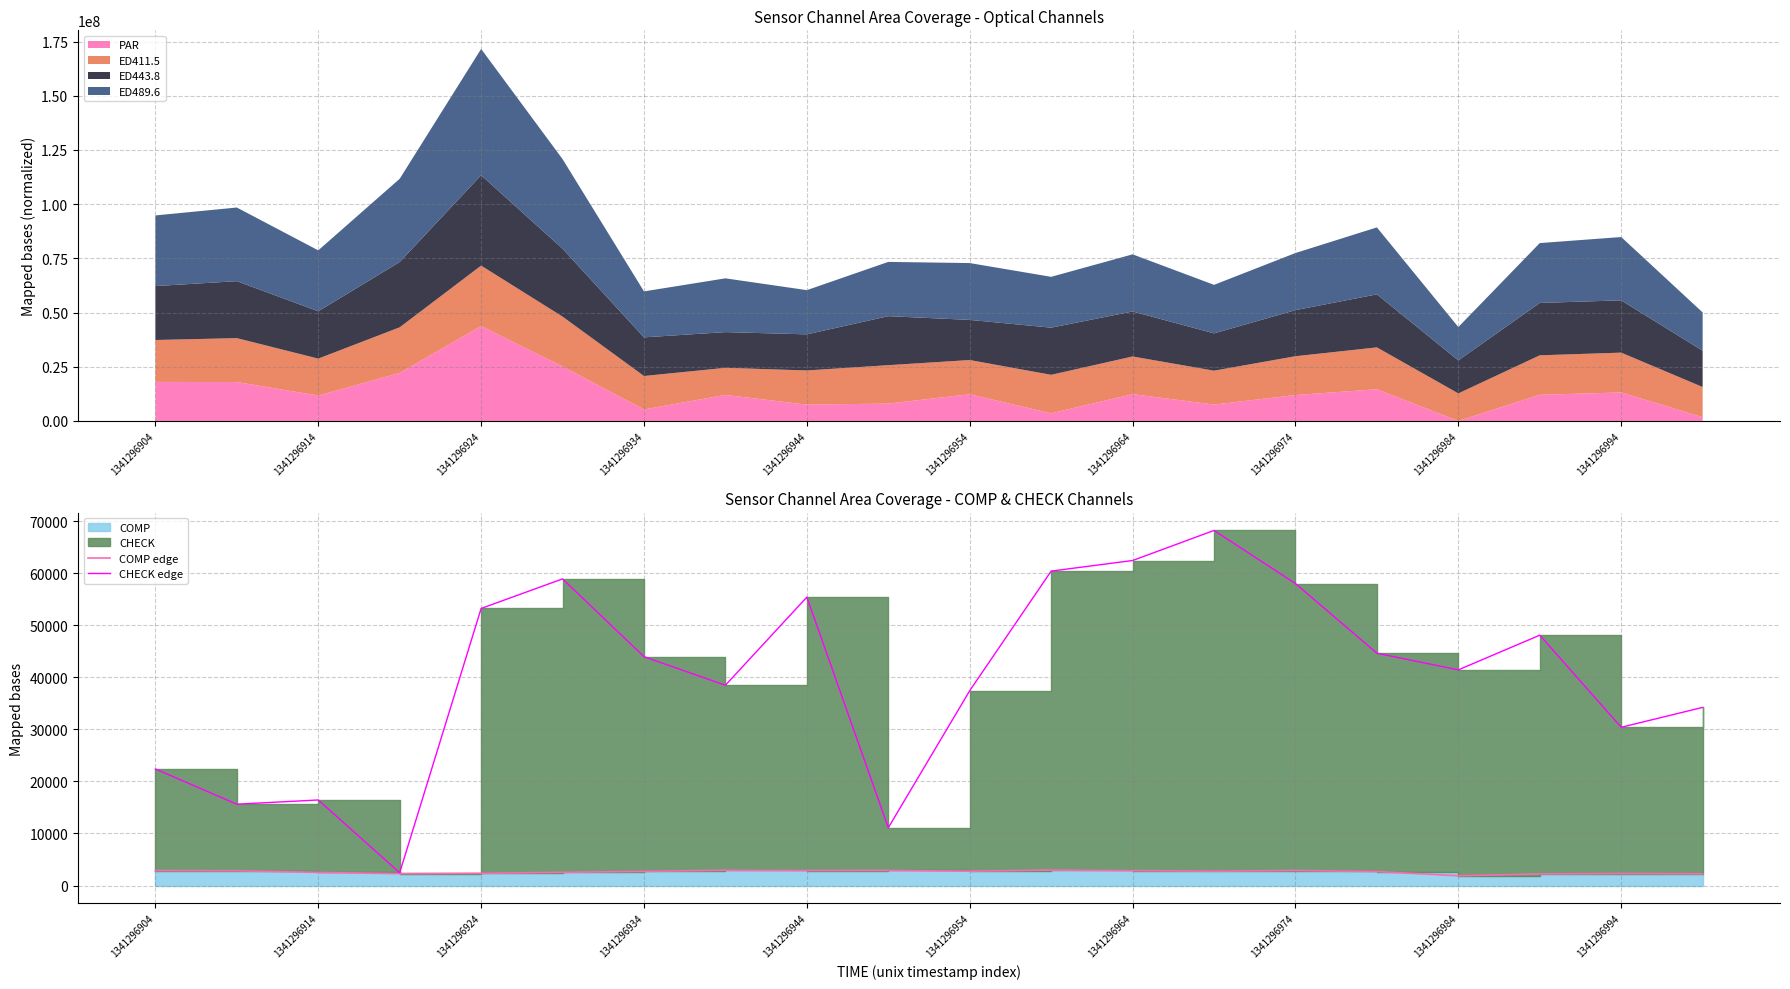

What is the difference between the maximum and second lowest values in the COMP edge series?

756